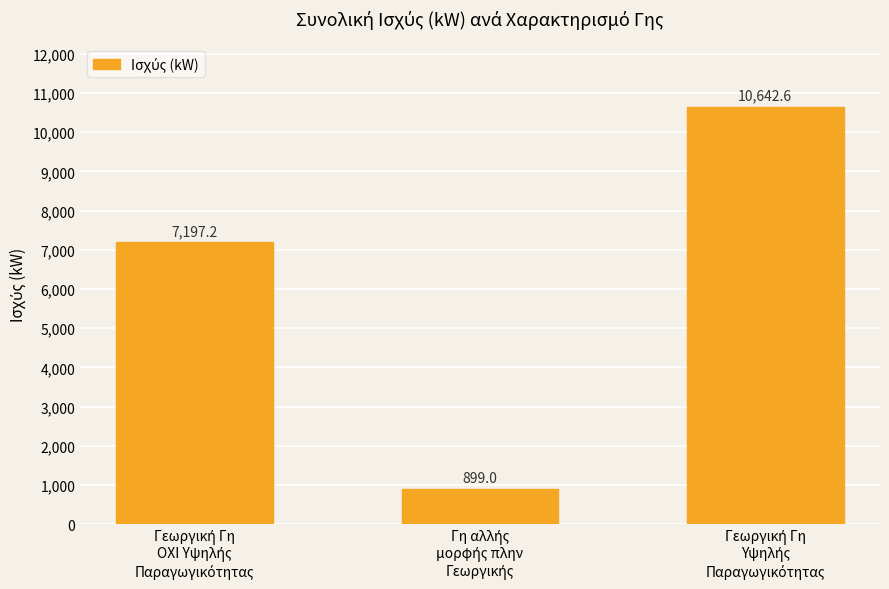

What is the difference between the maximum and minimum values?

9743.6